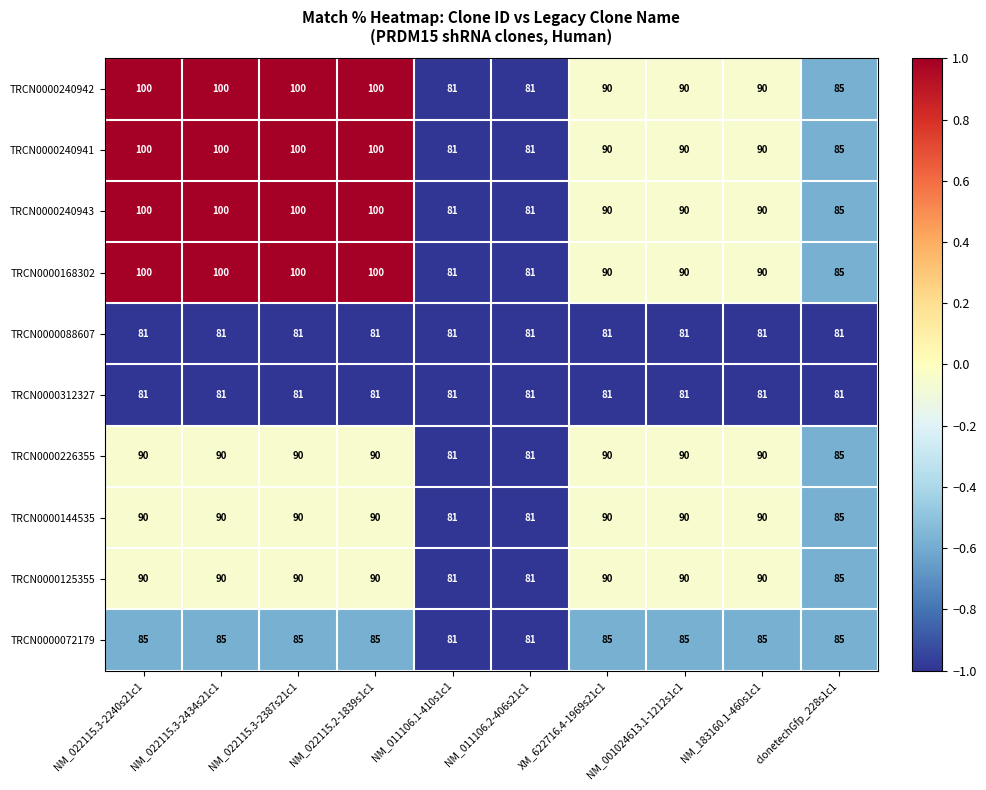

The value of TRCN0000072179 at NM_001024613.1-1212s1c1 is 85. True or false?

True